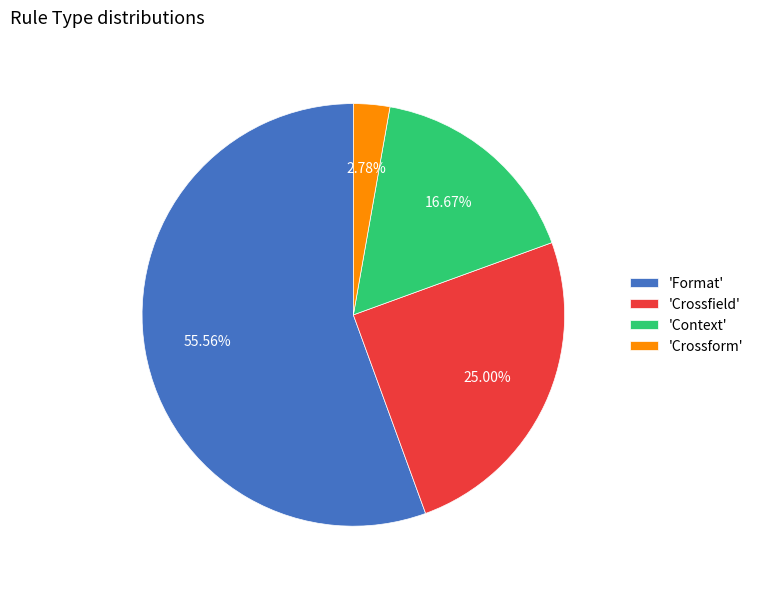

Which category accounts for the majority?

'Format'